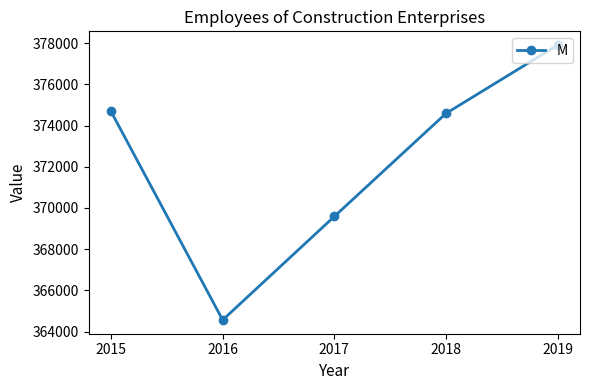

Reading right to left, transcribe all the data shown in this chart.

377906.6	374589.1	369587.0	364562.1	374687.0